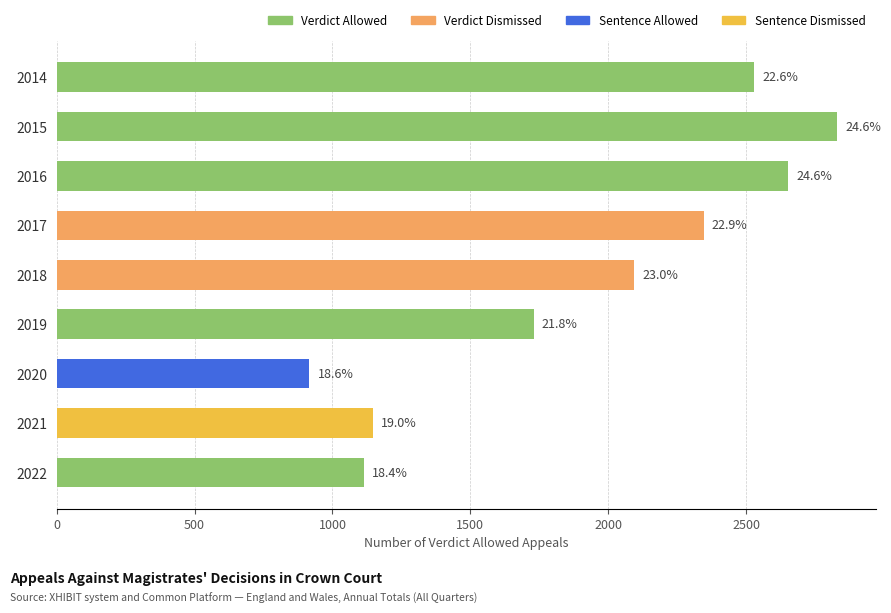

How many bars are there in total?

9